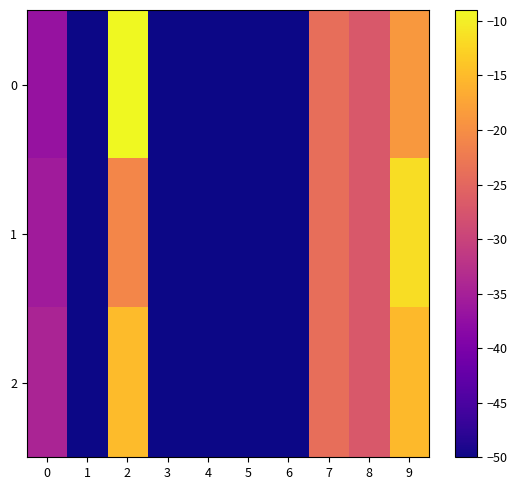

Reading left to right, what are all the values shown in this chart?

0: 0=-37.0	1=-50.0	2=-9.0	3=-50.0	4=-50.0	5=-50.0	6=-50.0	7=-24.0	8=-27.0	9=-18.9
1: 0=-35.7	1=-50.0	2=-21.0	3=-50.0	4=-50.0	5=-50.0	6=-50.0	7=-24.0	8=-27.0	9=-11.6
2: 0=-34.3	1=-50.0	2=-15.0	3=-50.0	4=-50.0	5=-50.0	6=-50.0	7=-24.0	8=-27.0	9=-15.2